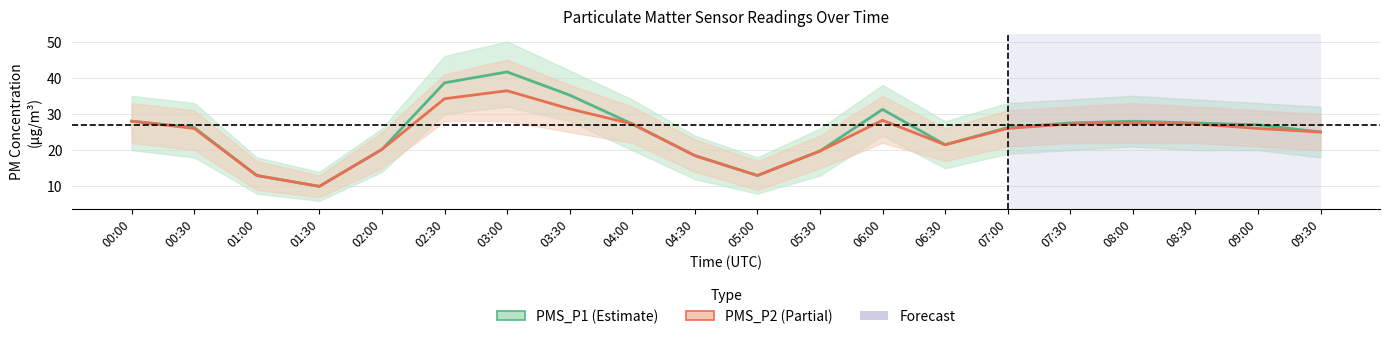

Reading left to right, extract all data points from this chart.

PMS_P1: 28.0	26.2	13.0	10.0	20.2	38.6	41.6	35.2	27.2	18.5	13.0	19.8	31.2	21.5	26.2	27.5	28.0	27.5	27.0	25.0
PMS_P2: 28.0	26.0	13.0	10.0	20.2	34.2	36.4	31.4	27.2	18.5	13.0	19.8	28.2	21.5	26.0	27.2	27.5	27.2	26.0	25.0